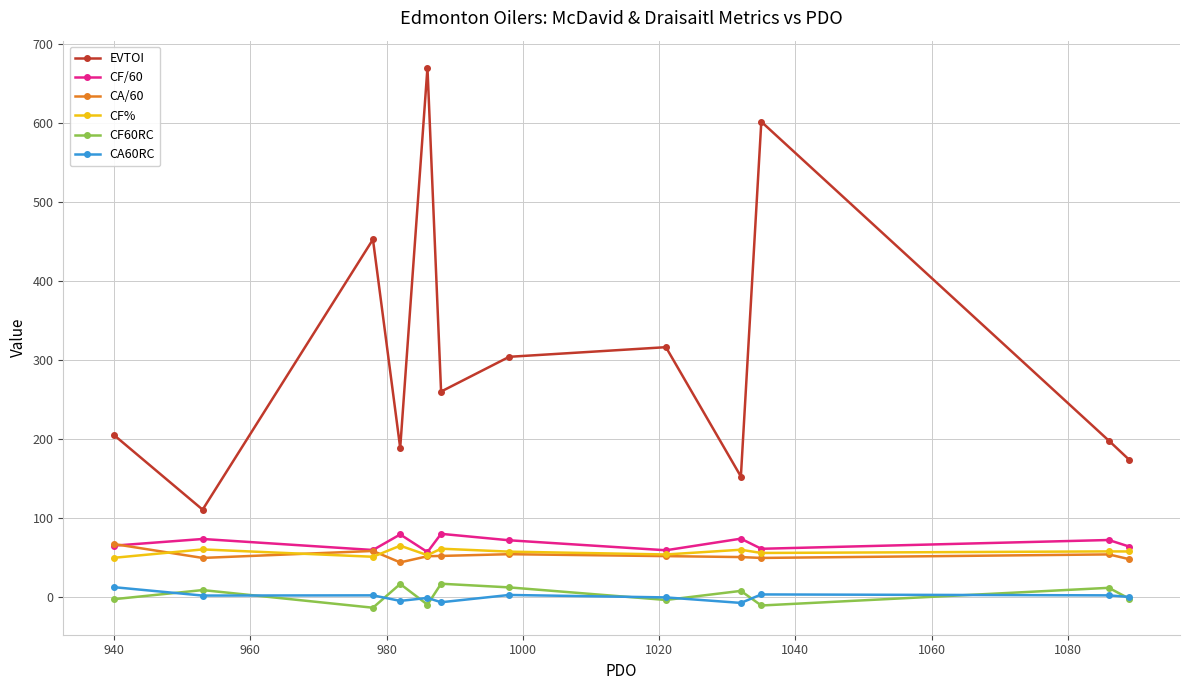

True or false: CA/60 and CA60RC intersect in this chart.

False